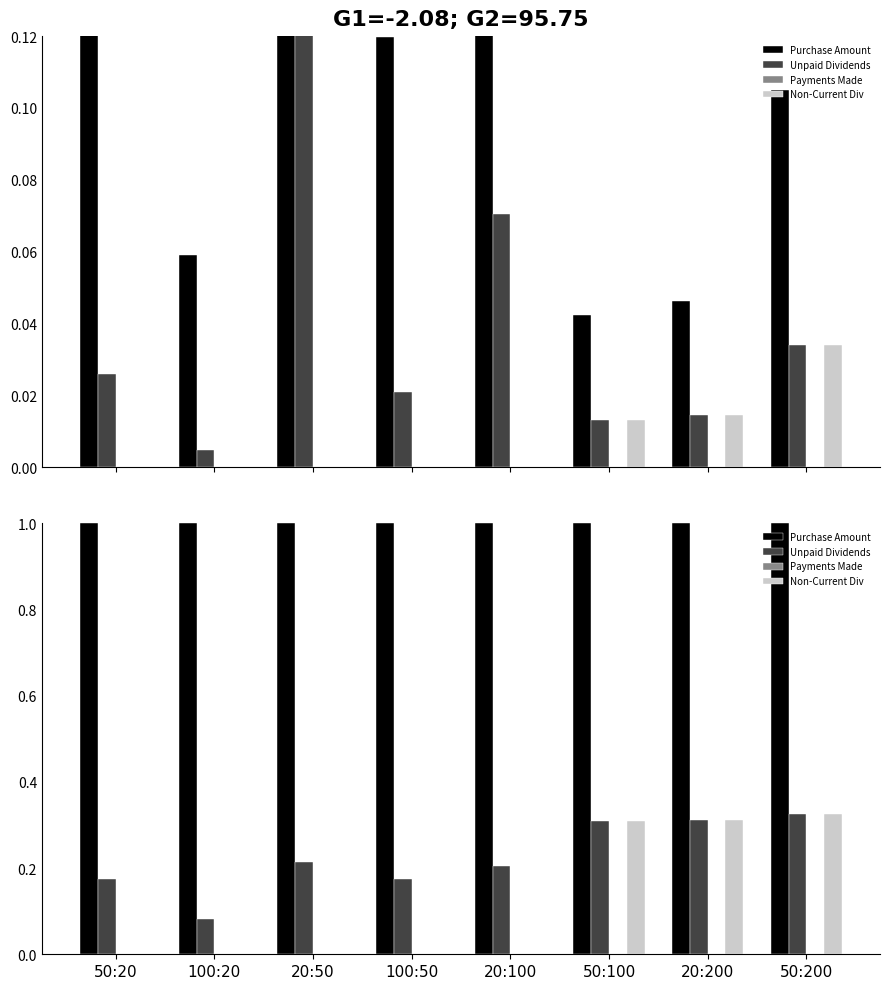

What is the average value of the Non-Current Div series?

0.1